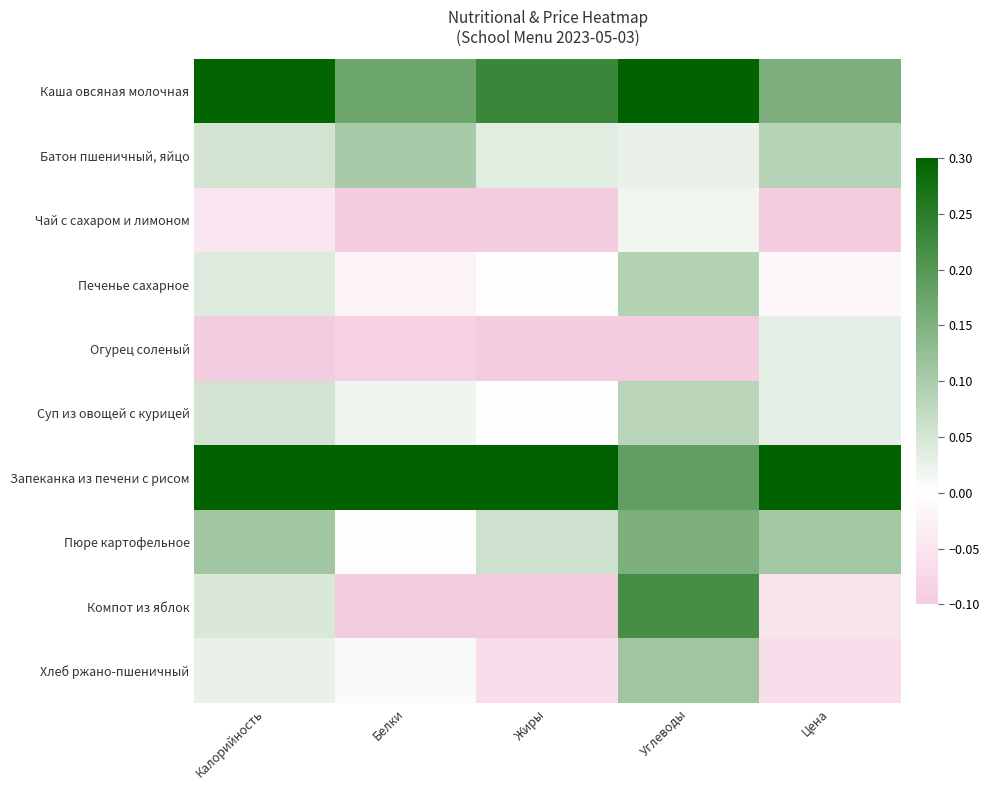

Reading right to left, list all the values displayed in this chart.

Каша овсяная молочная: Цена=0.2	Углеводы=0.3	Жиры=0.2	Белки=0.2	Калорийность=0.3
Батон пшеничный, яйцо: Цена=0.1	Углеводы=0.0	Жиры=0.0	Белки=0.1	Калорийность=0.1
Чай с сахаром и лимоном: Цена=-0.1	Углеводы=0.0	Жиры=-0.1	Белки=-0.1	Калорийность=-0.0
Печенье сахарное: Цена=-0.0	Углеводы=0.1	Жиры=-0.0	Белки=-0.0	Калорийность=0.0
Огурец соленый: Цена=0.0	Углеводы=-0.1	Жиры=-0.1	Белки=-0.1	Калорийность=-0.1
Суп из овощей с курицей: Цена=0.0	Углеводы=0.1	Жиры=0.0	Белки=0.0	Калорийность=0.1
Запеканка из печени с рисом: Цена=0.3	Углеводы=0.2	Жиры=0.3	Белки=0.3	Калорийность=0.3
Пюре картофельное: Цена=0.1	Углеводы=0.2	Жиры=0.1	Белки=-0.0	Калорийность=0.1
Компот из яблок: Цена=-0.1	Углеводы=0.2	Жиры=-0.1	Белки=-0.1	Калорийность=0.0
Хлеб ржано-пшеничный: Цена=-0.1	Углеводы=0.1	Жиры=-0.1	Белки=0.0	Калорийность=0.0